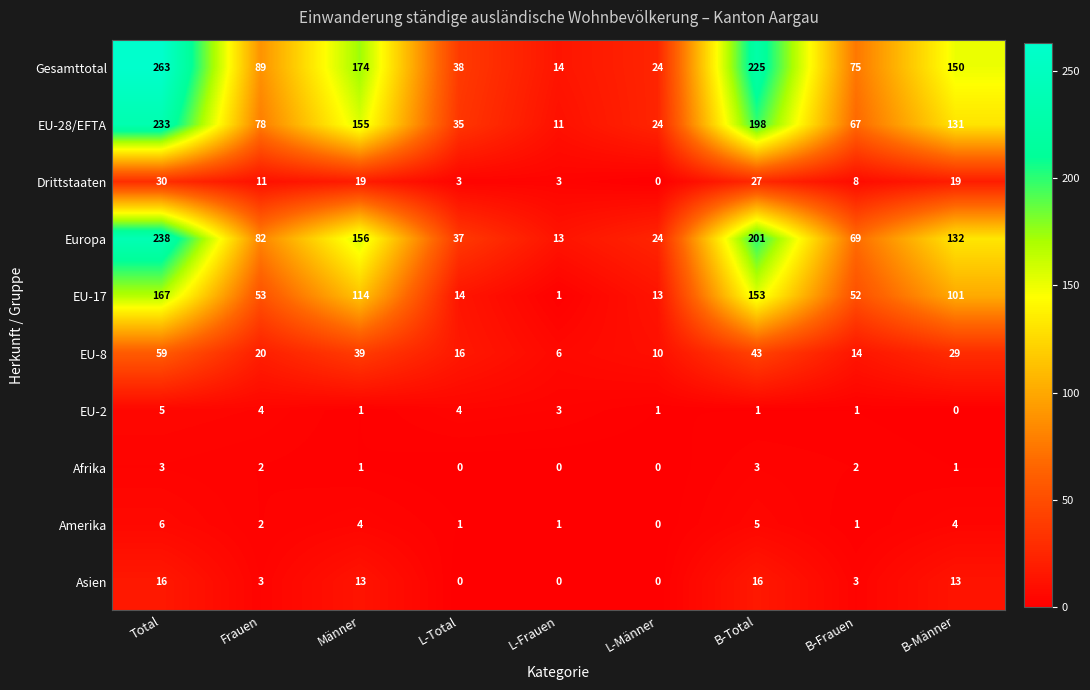

The Asien series shows 16 at Total. True or false?

True